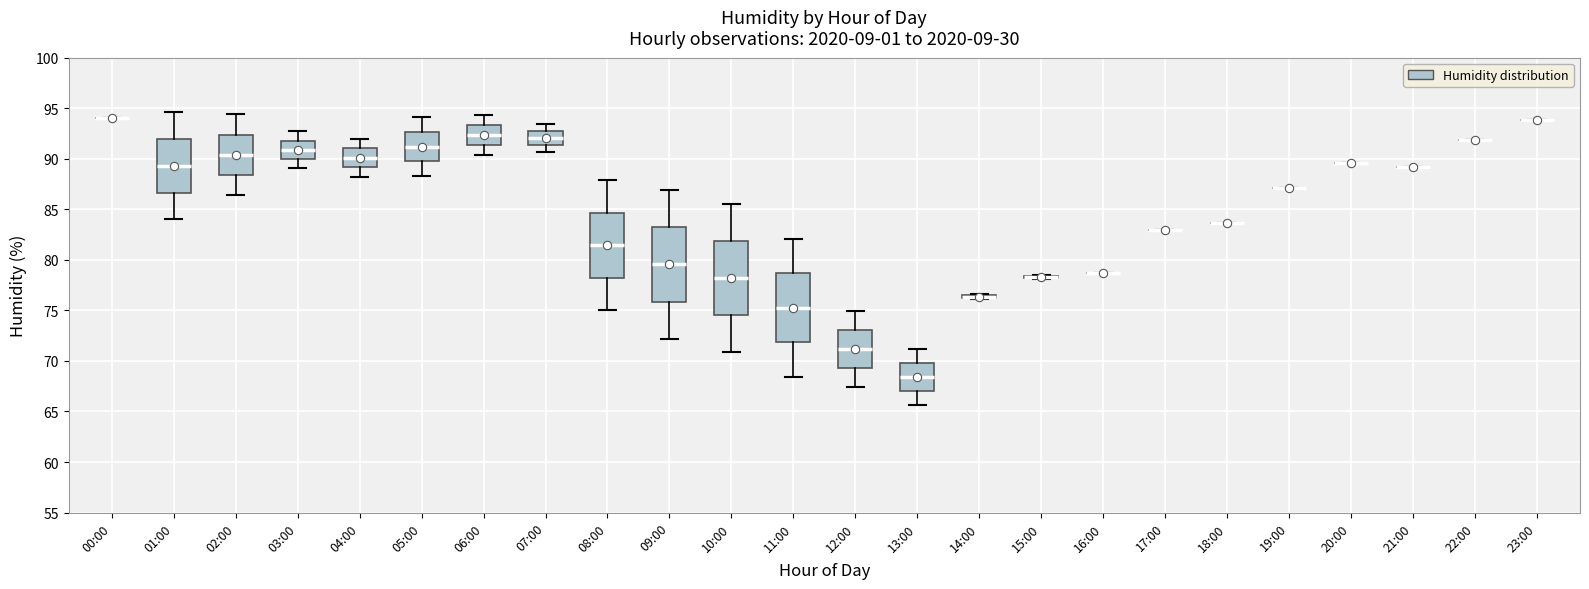

Reading left to right, read every box against the y-axis: the position of its median line, the range the box covers, and the ends of its whiskers. The values are not printed on the chart, so give them approximately, as read against the axis.

00:00: box collapsed to a line at 94.0, whiskers 94.0 to 94.0
01:00: median 89.5, box 86.5 to 92.0, whiskers 84.0 to 94.5
02:00: median 90.5, box 88.5 to 92.5, whiskers 86.5 to 94.5
03:00: median 91.0, box 90.0 to 92.0, whiskers 89.0 to 92.5
04:00: median 90.0, box 89.0 to 91.0, whiskers 88.0 to 92.0
05:00: median 91.0, box 90.0 to 92.5, whiskers 88.5 to 94.0
06:00: median 92.5, box 91.5 to 93.5, whiskers 90.5 to 94.5
07:00: median 92.0, box 91.5 to 92.5, whiskers 90.5 to 93.5
08:00: median 81.5, box 78.0 to 84.5, whiskers 75.0 to 88.0
09:00: median 79.5, box 76.0 to 83.0, whiskers 72.0 to 87.0
10:00: median 78.0, box 74.5 to 82.0, whiskers 71.0 to 85.5
11:00: median 75.5, box 72.0 to 78.5, whiskers 68.5 to 82.0
12:00: median 71.0, box 69.5 to 73.0, whiskers 67.5 to 75.0
13:00: median 68.5, box 67.0 to 70.0, whiskers 65.5 to 71.0
14:00: box collapsed to a line at 76.5, whiskers 76.0 to 76.5
15:00: box collapsed to a line at 78.5, whiskers 78.0 to 78.5
16:00: box collapsed to a line at 78.5, whiskers 78.5 to 78.5
17:00: box collapsed to a line at 83.0, whiskers 83.0 to 83.0
18:00: box collapsed to a line at 83.5, whiskers 83.5 to 83.5
19:00: box collapsed to a line at 87.0, whiskers 87.0 to 87.0
20:00: box collapsed to a line at 89.5, whiskers 89.5 to 89.5
21:00: box collapsed to a line at 89.0, whiskers 89.0 to 89.0
22:00: box collapsed to a line at 92.0, whiskers 92.0 to 92.0
23:00: box collapsed to a line at 94.0, whiskers 94.0 to 94.0